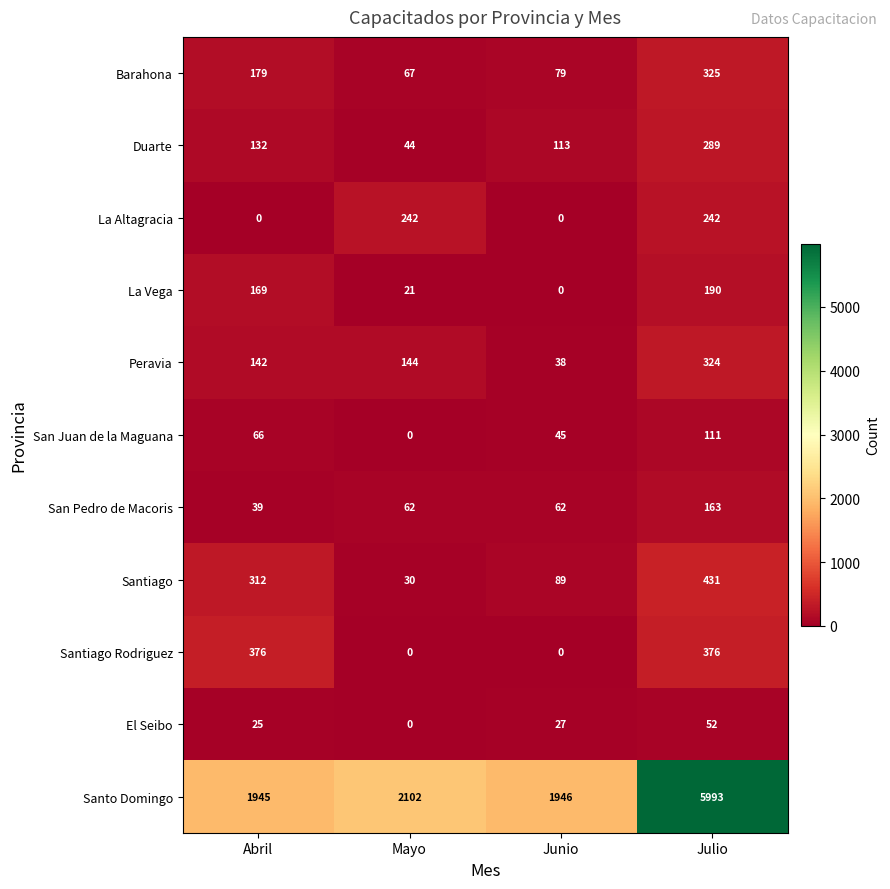

Rank the series by their maximum value, from highest to lowest.

Santo Domingo, Santiago, Santiago Rodriguez, Barahona, Peravia, Duarte, La Altagracia, La Vega, San Pedro de Macoris, San Juan de la Maguana, El Seibo